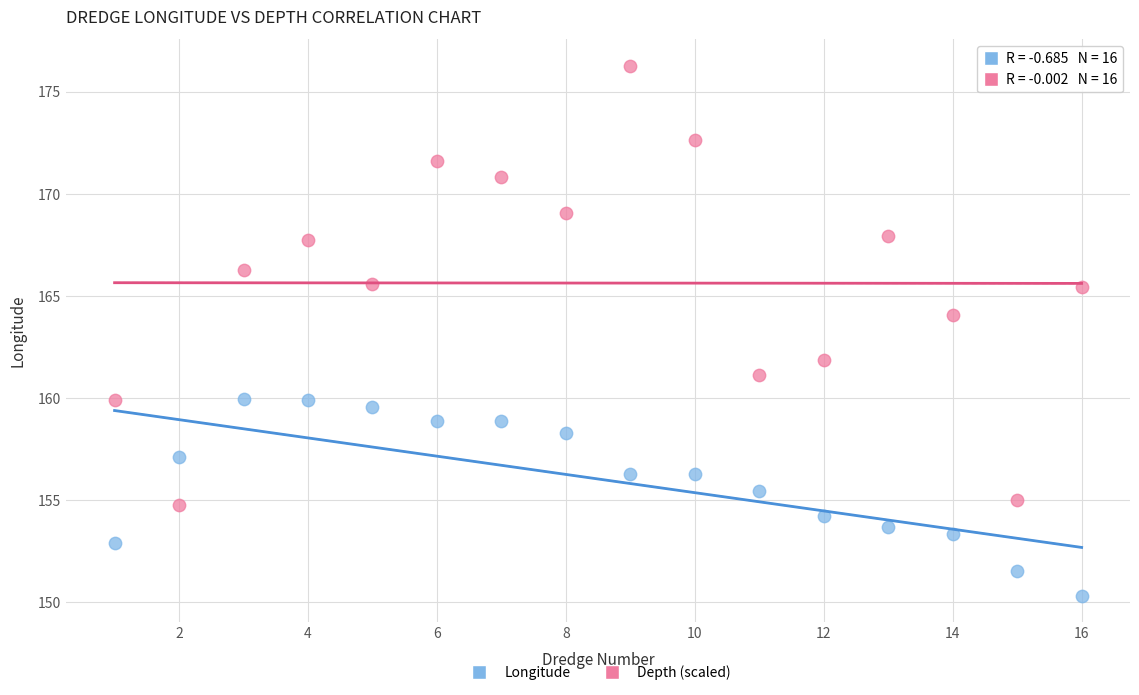

Which series has the widest spread of Y values?

Depth (scaled)